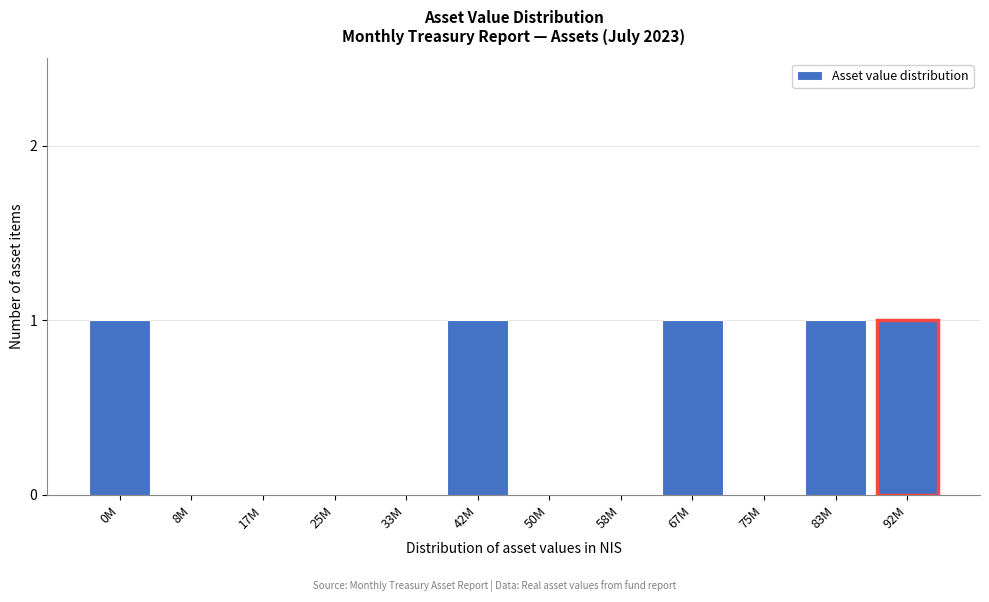

Reading left to right, what are all the values shown in this chart?

0M=1	8M=0	17M=0	25M=0	33M=0	42M=1	50M=0	58M=0	67M=1	75M=0	83M=1	92M=1